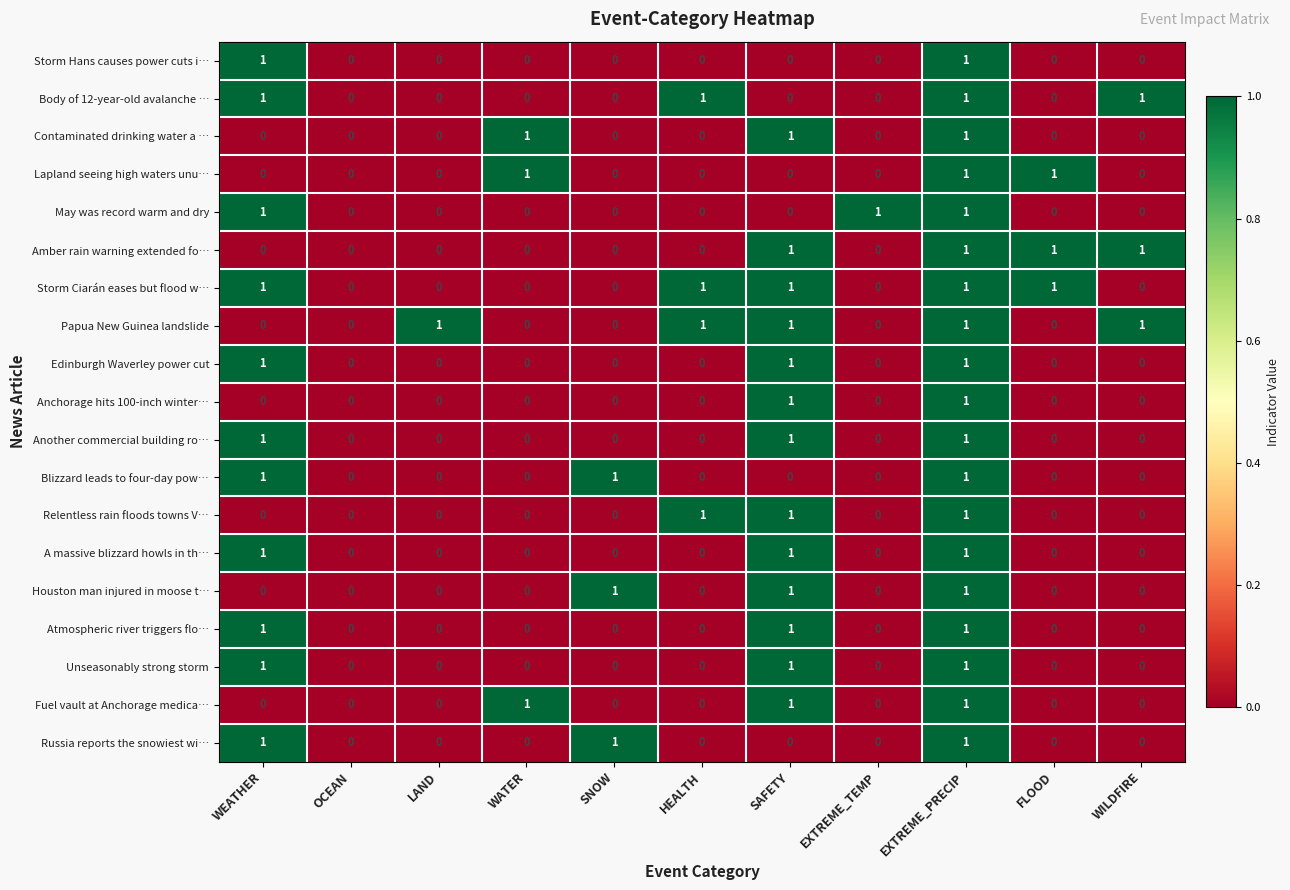

How many Amber rain warning extended fo… values are between 0 and 1?

11